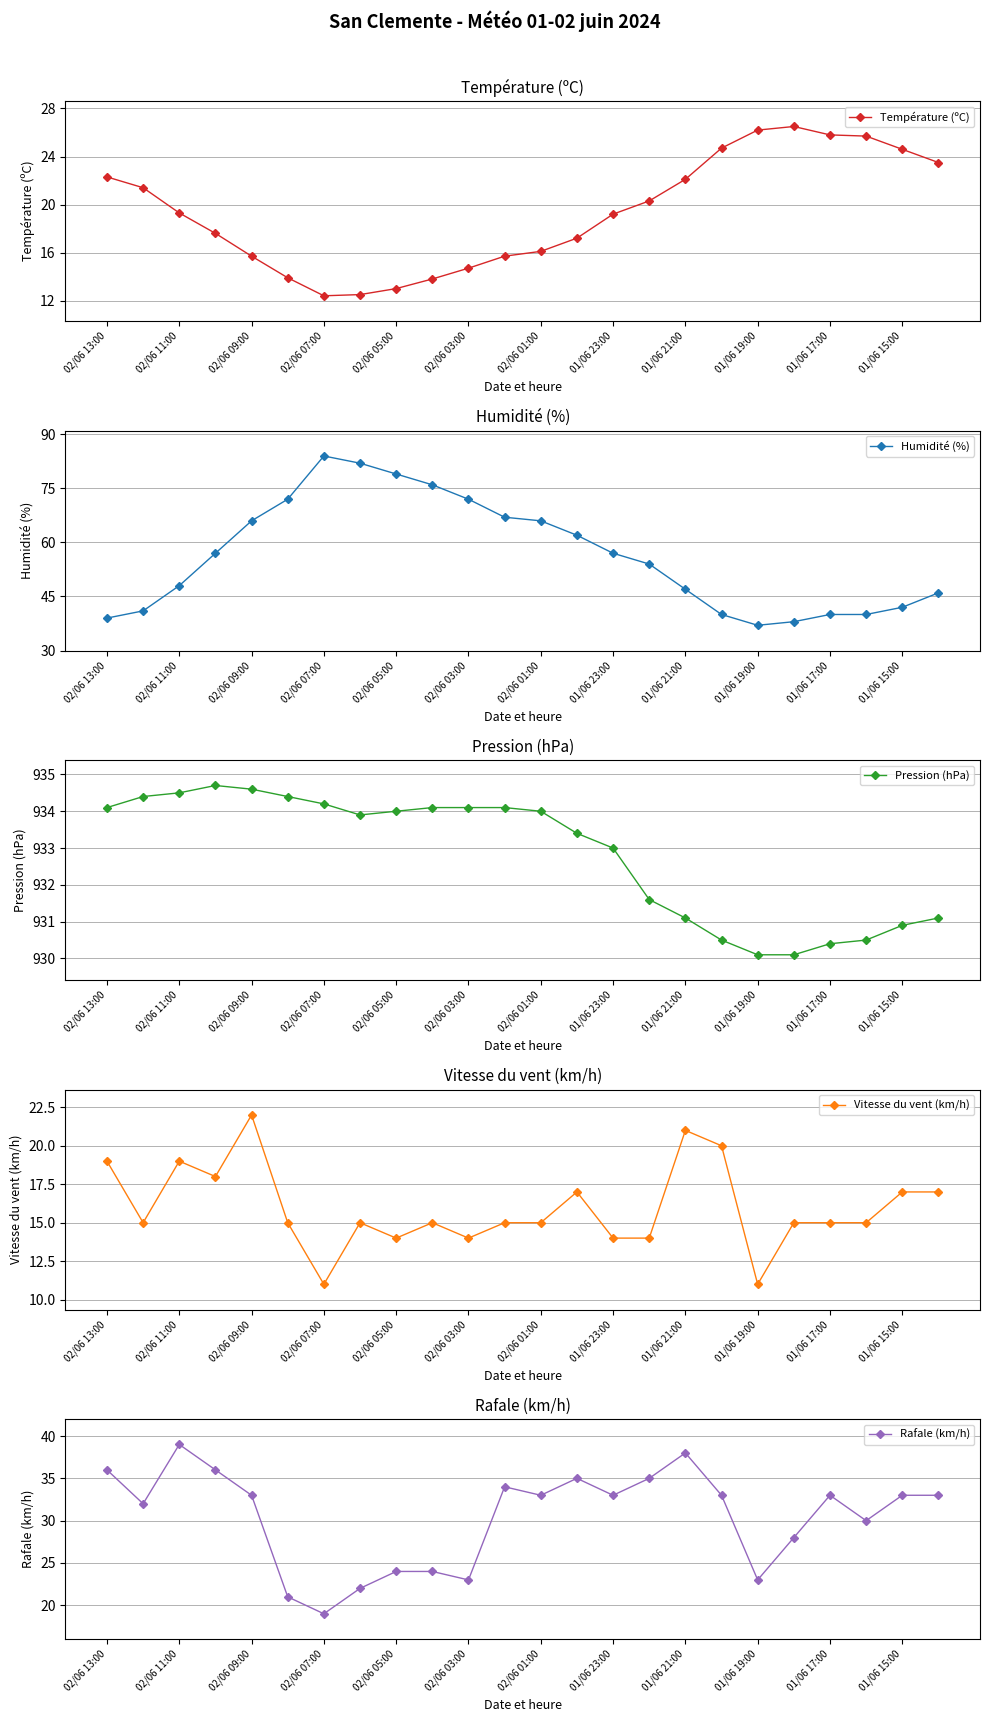

What is the minimum value shown in the chart?

11.0